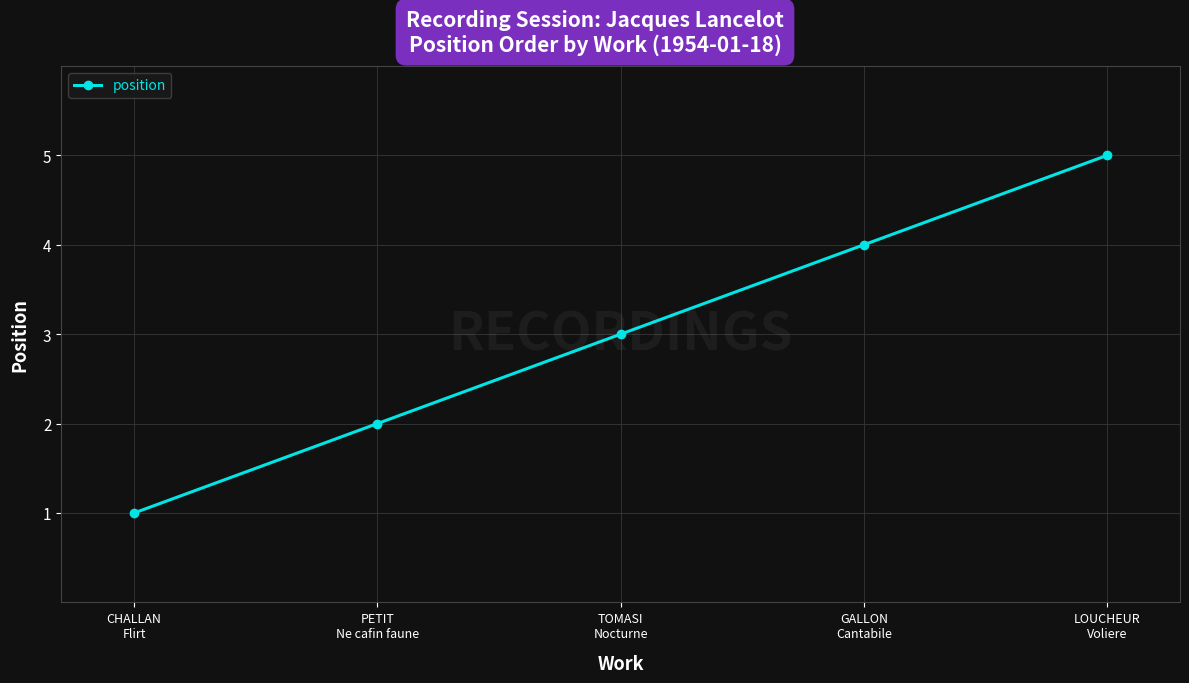

Is it true that the value at PETIT
Ne cafin faune is 3?

False